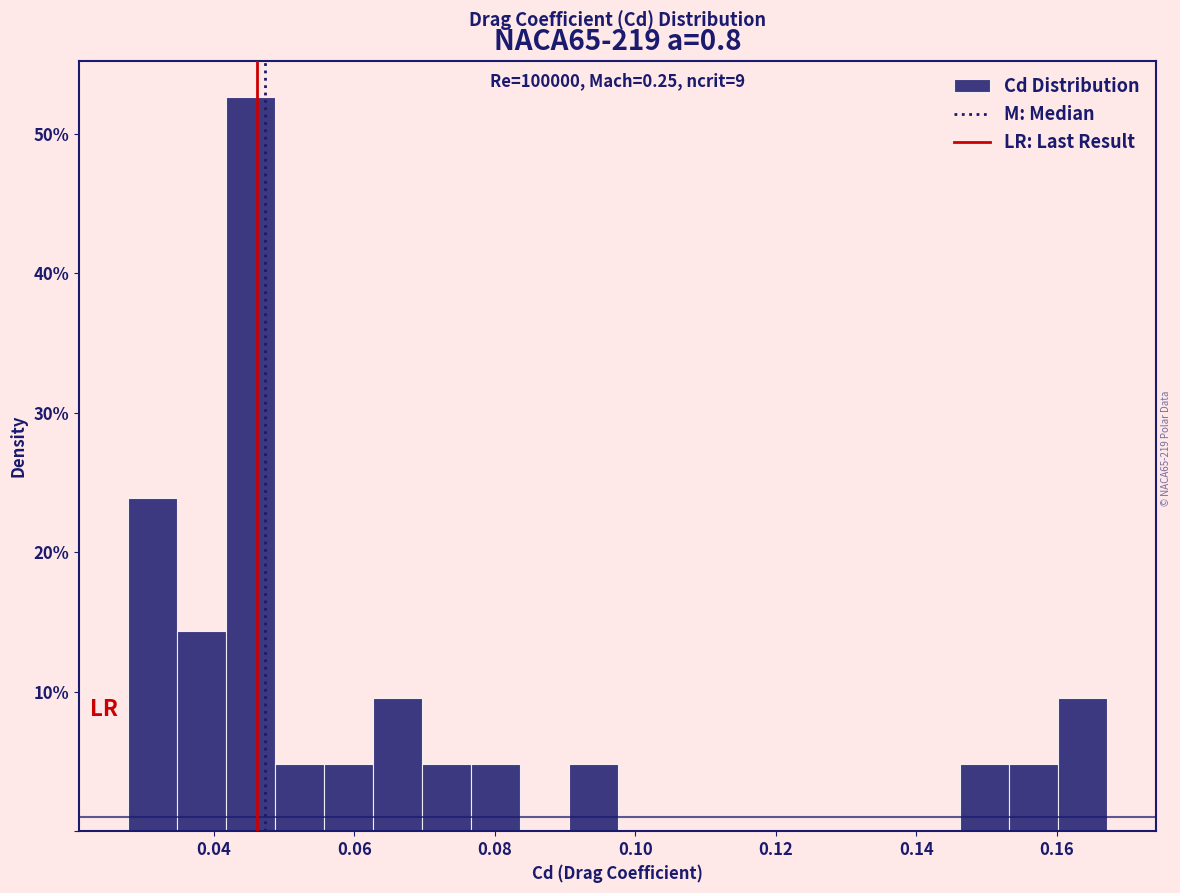

Read against the x-axis, roughly where is the centre of the tallest bar?

0.046